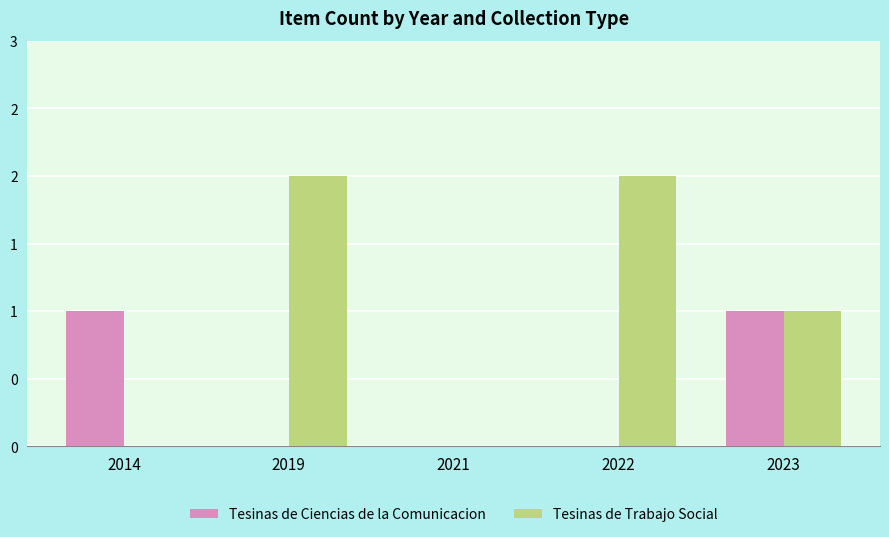

Which series has the widest spread of values?

Tesinas de Trabajo Social